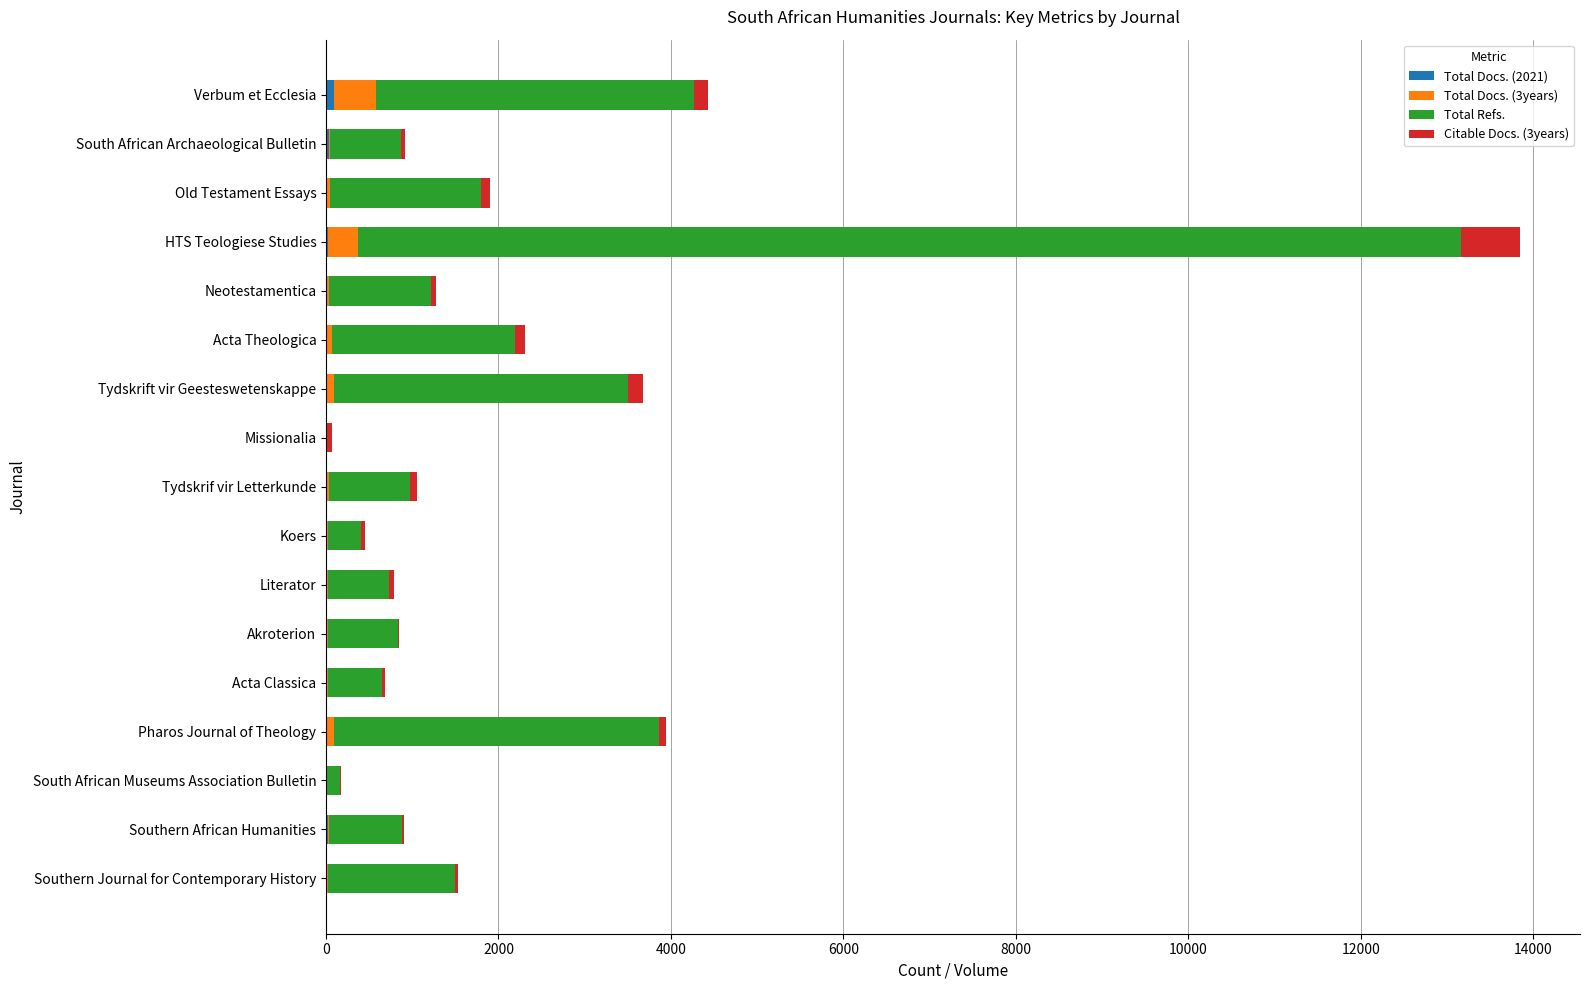

What is the difference between the maximum and minimum values in the Citable Docs. (3years) series?

677